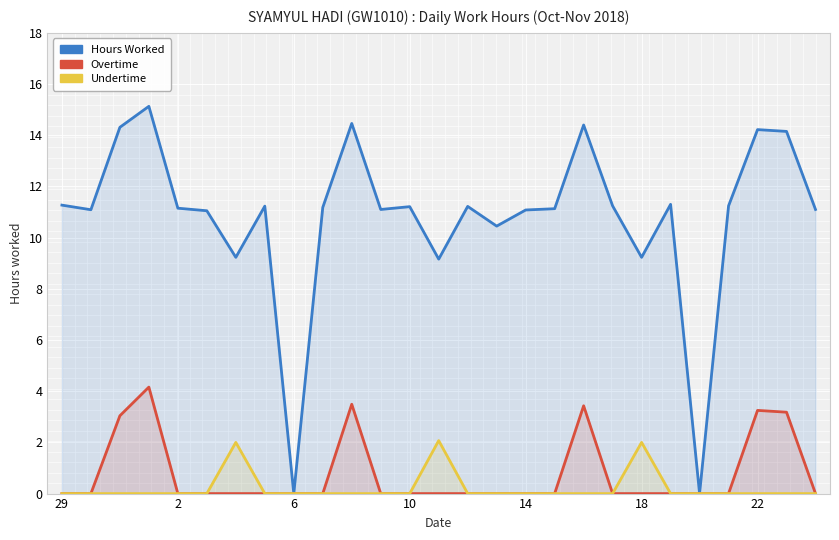

How many data points in Hours Worked are less than 11?

6